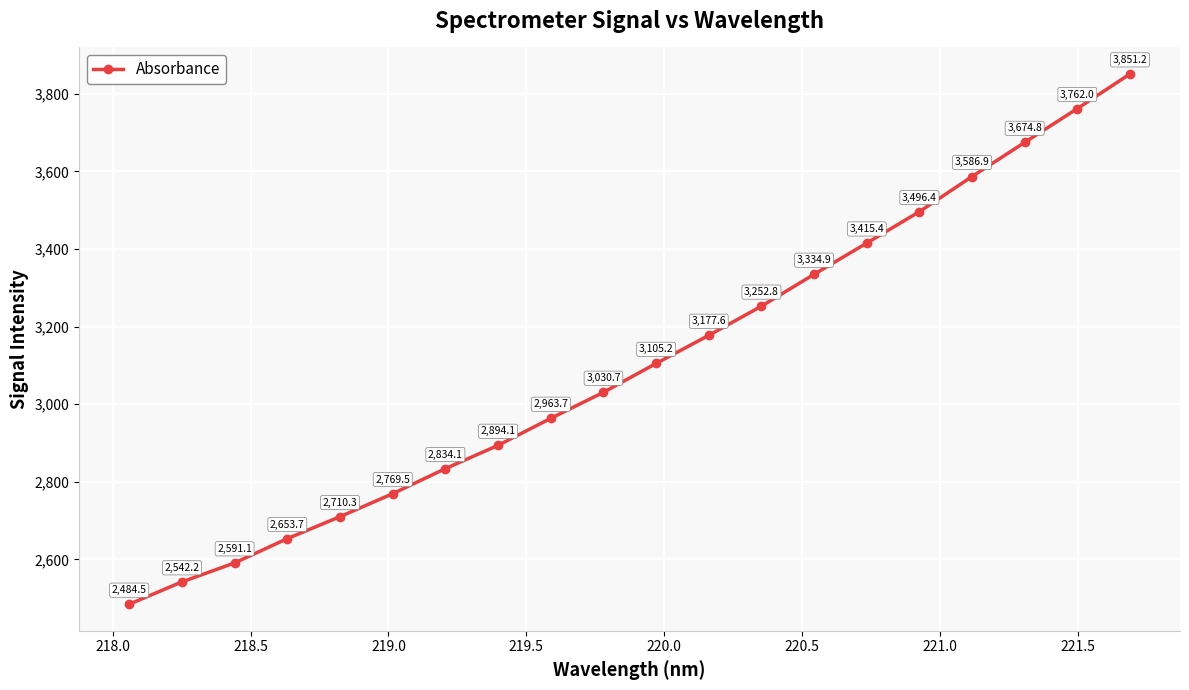

Is this an area chart (filled region under the line)?

No